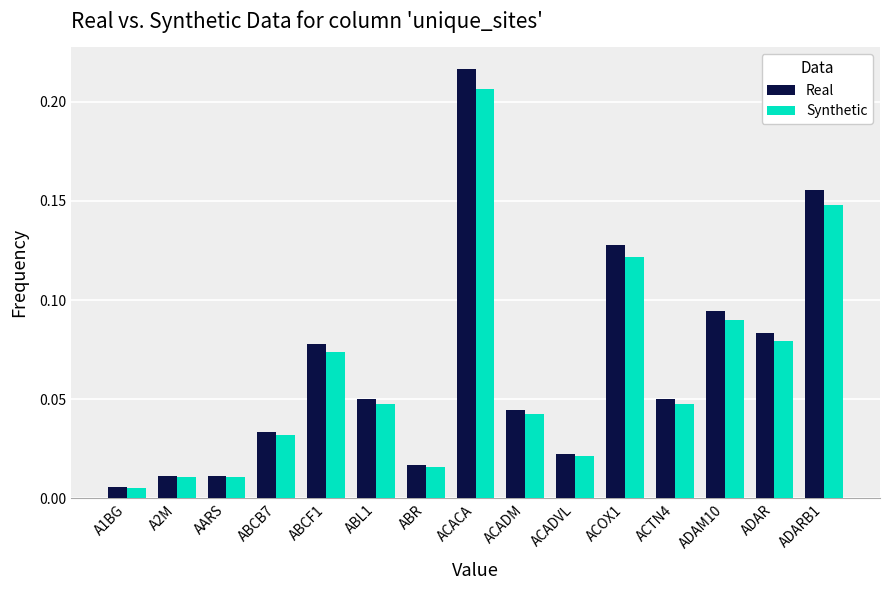

Which category has the highest value across all series?

ACACA